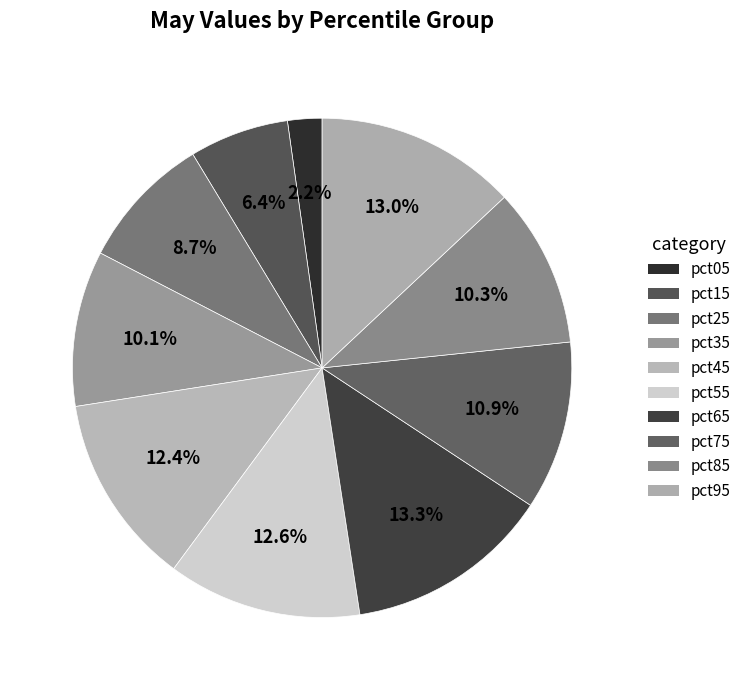

Count the number of slices in the pie.

10